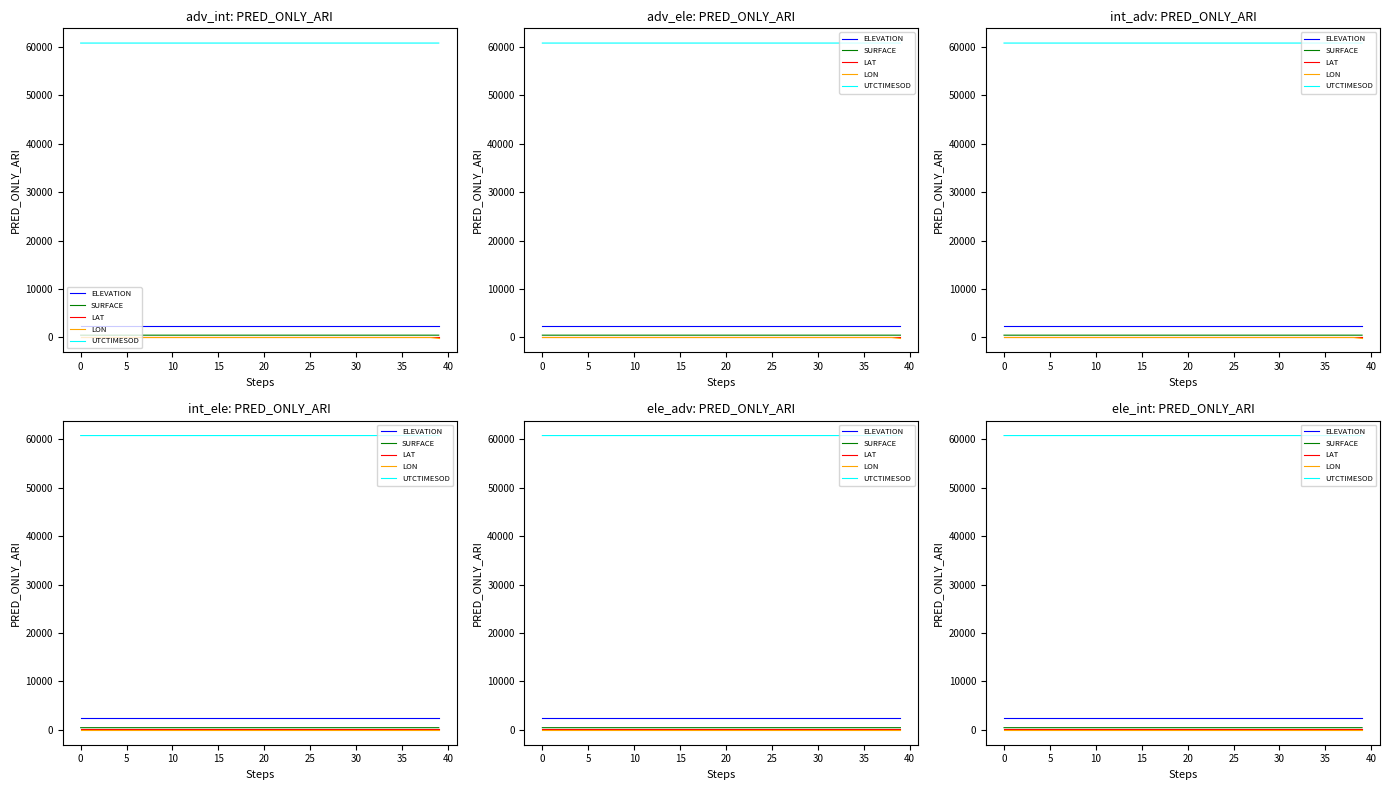

What is the value of the LON point at the 1st from the left?

-48.7